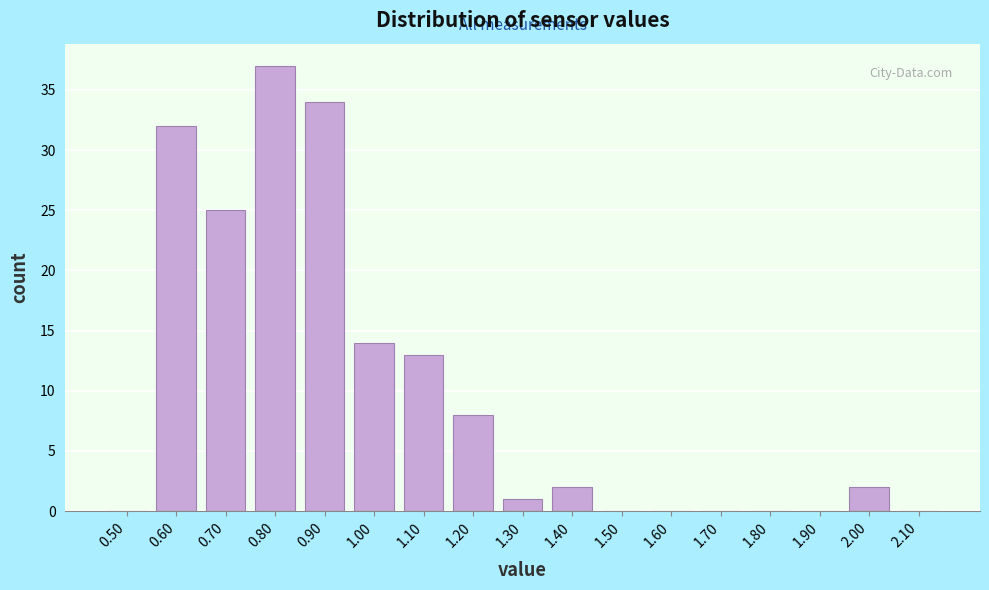

Reading left to right, list every bar in this chart as the range it spans on the x-axis followed by its height. The values are not printed on the chart, so give them approximately, as read against the axis.

0.45 to 0.55: 0
0.55 to 0.65: 32
0.65 to 0.75: 25
0.75 to 0.85: 37
0.85 to 0.95: 34
0.95 to 1.05: 14
1.05 to 1.15: 13
1.15 to 1.25: 8
1.25 to 1.35: 1
1.35 to 1.45: 2
1.45 to 1.55: 0
1.55 to 1.65: 0
1.65 to 1.75: 0
1.75 to 1.85: 0
1.85 to 1.95: 0
1.95 to 2.05: 2
2.05 to 2.15: 0